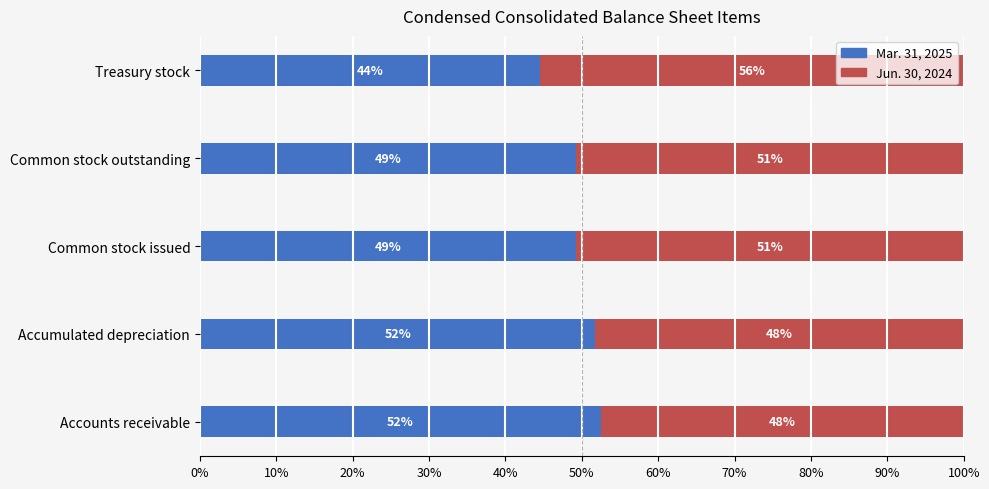

Read the Mar. 31, 2025 value at Common stock issued.

49.2